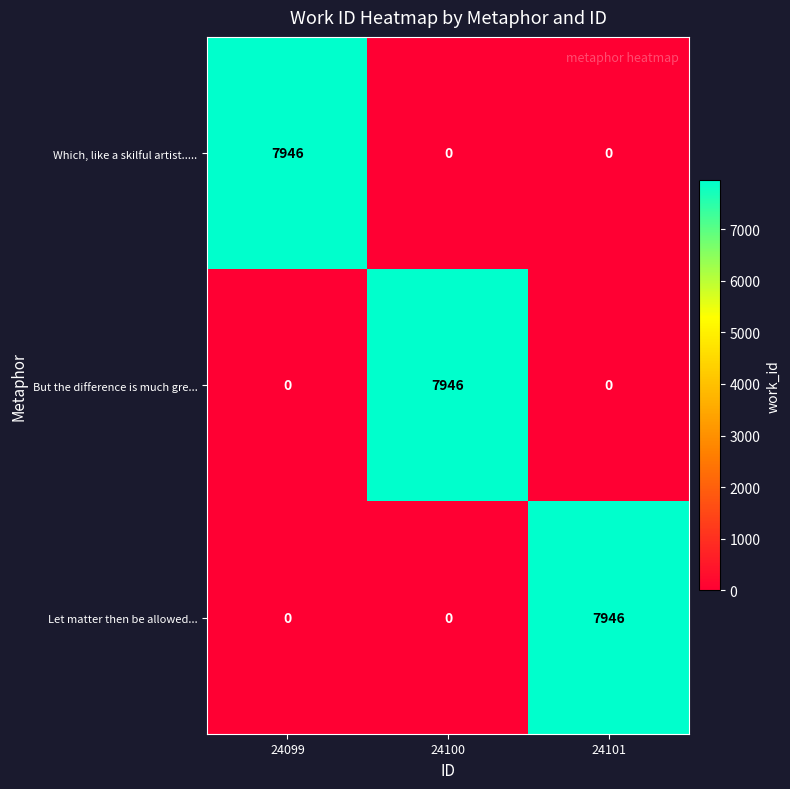

What is the sum of the Let matter then be allowed... values at 24100 and 24101?

7946